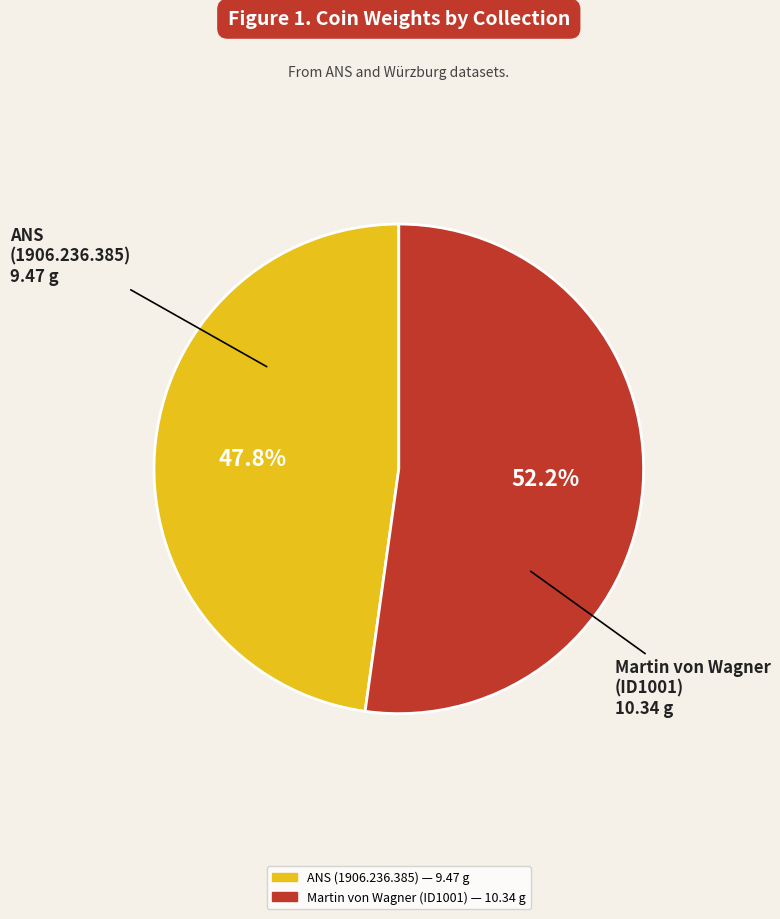

Rank the categories by value from highest to lowest.

Martin von Wagner Museum (ID1001), American Numismatic Society (1906.236.385)